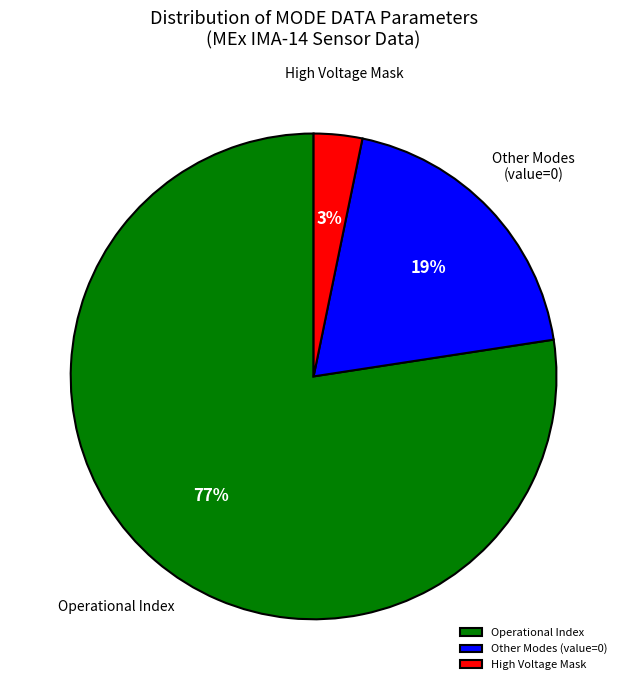

Is there a majority slice in this chart?

Yes